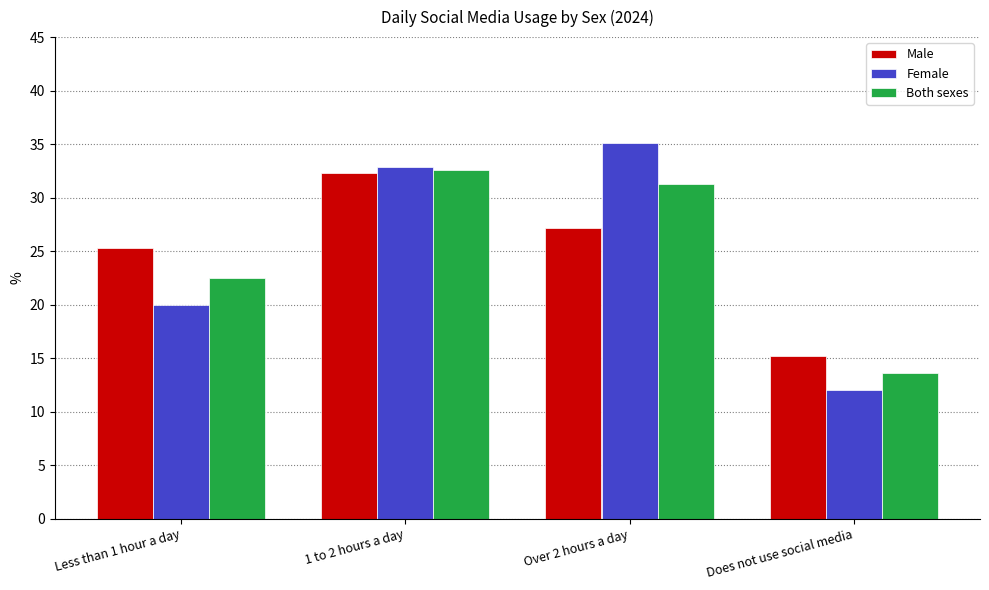

Which label corresponds to the largest value in the chart?

Over 2 hours a day